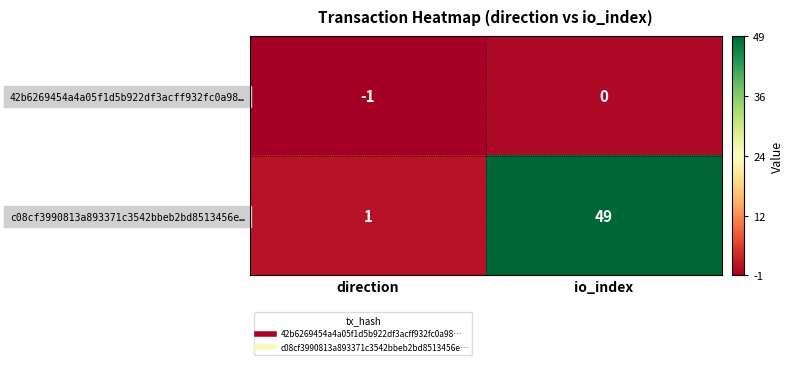

Reading left to right, what are all the values shown in this chart?

42b6269454a4a05f1d5b922df3acff932fc0a98…: direction=-1	io_index=0
c08cf3990813a893371c3542bbeb2bd8513456e…: direction=1	io_index=49